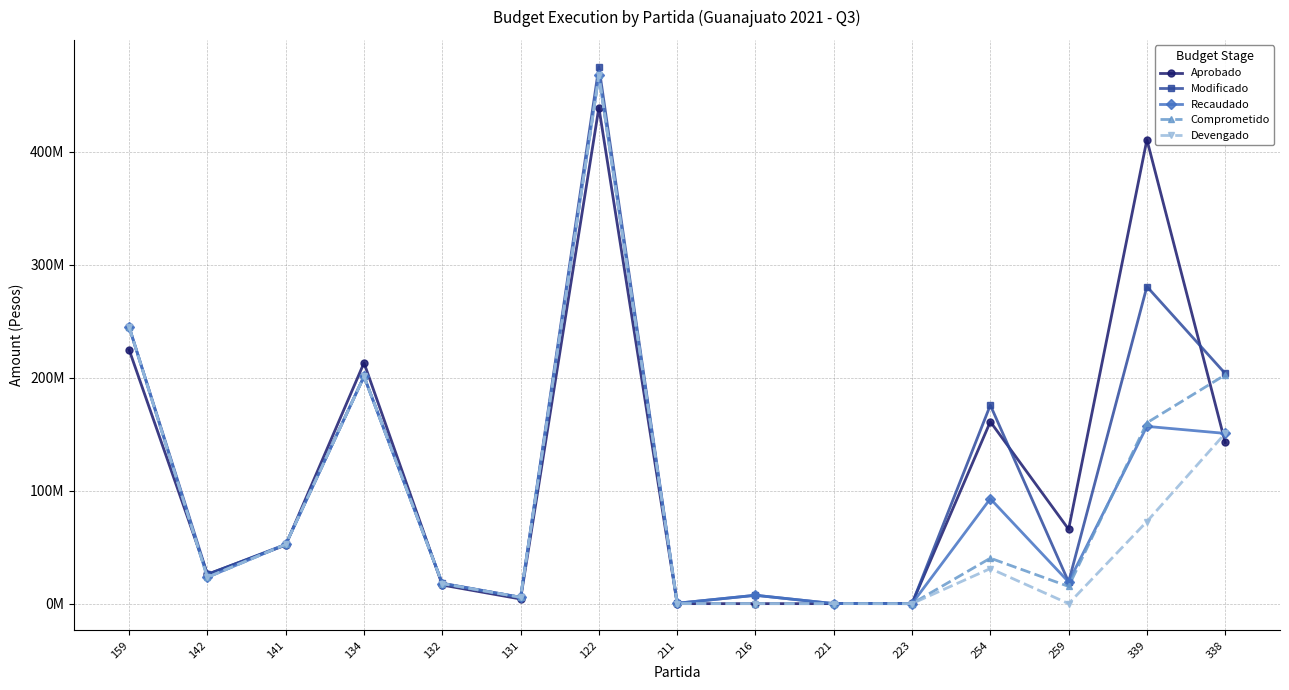

What is the spread (max minus min) of values at 132?

1611150.6